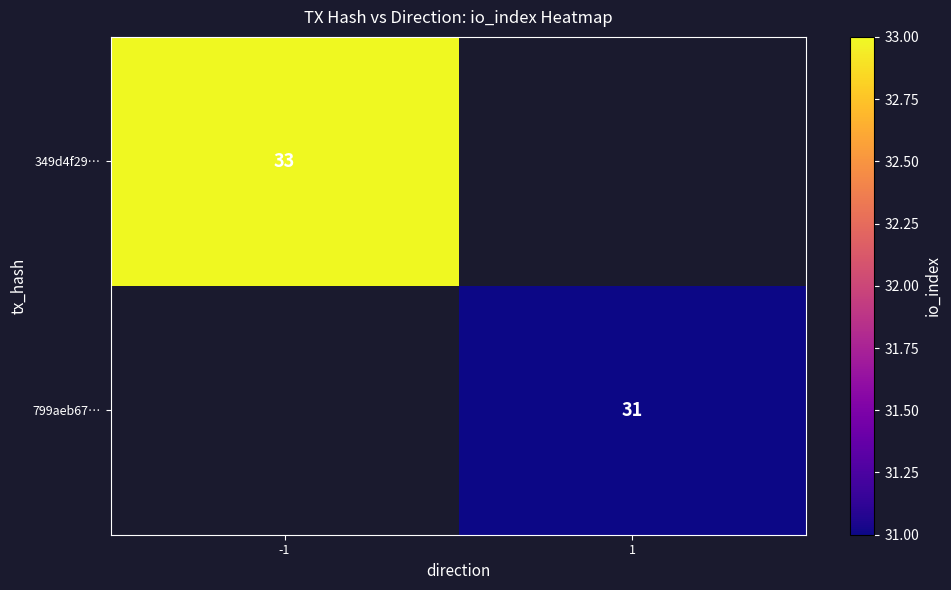

What is the smallest value displayed?

31.0